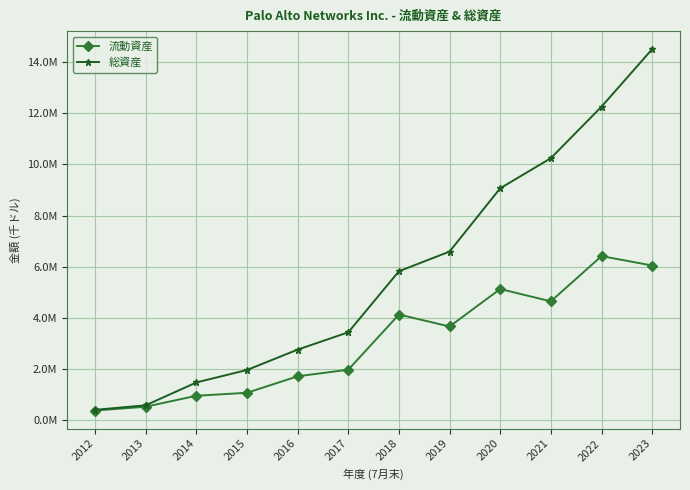

Is this an area chart (filled region under the line)?

No